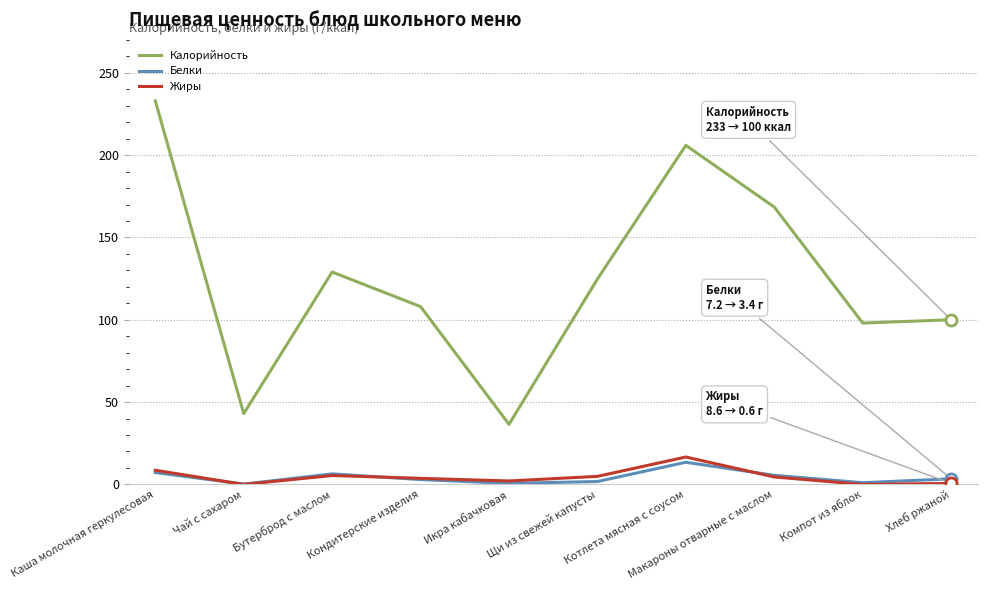

The value of Белки at Щи из свежей капусты is 1.8. True or false?

True